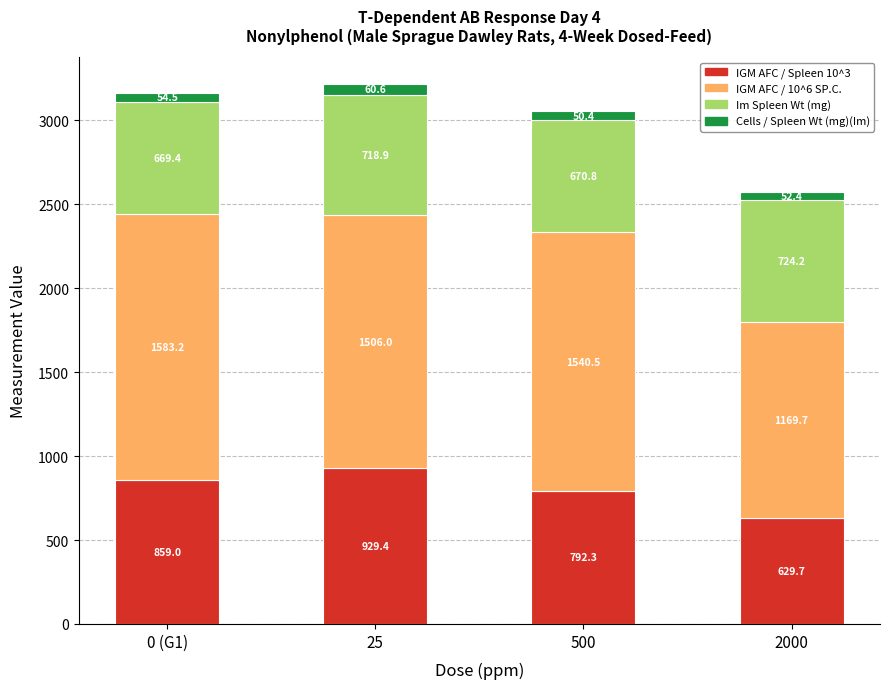

What is the sum of the IGM AFC / Spleen 10^3 values at 2000 and 500?

1422.0